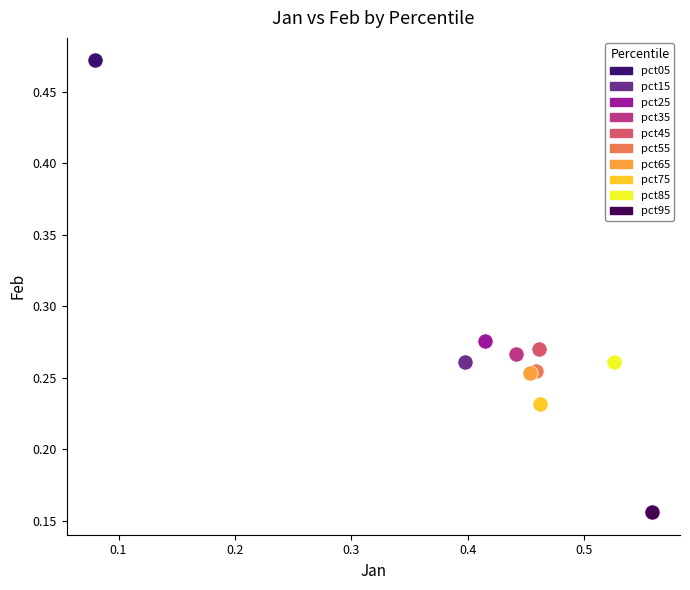

What are all the series names shown in the legend?

pct05, pct15, pct25, pct35, pct45, pct55, pct65, pct75, pct85, pct95